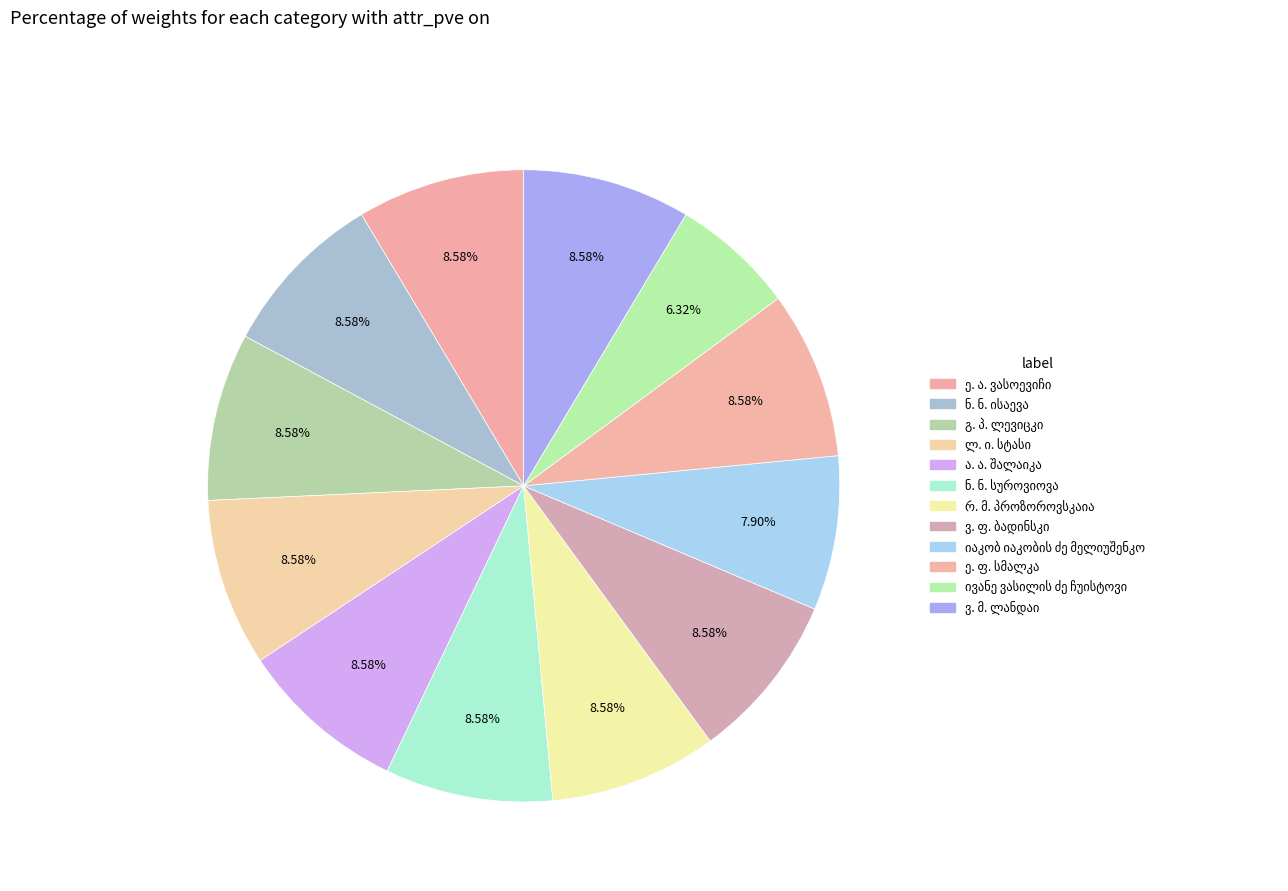

To the nearest percent, what is the difference between the largest and smallest slice percentages?

2%